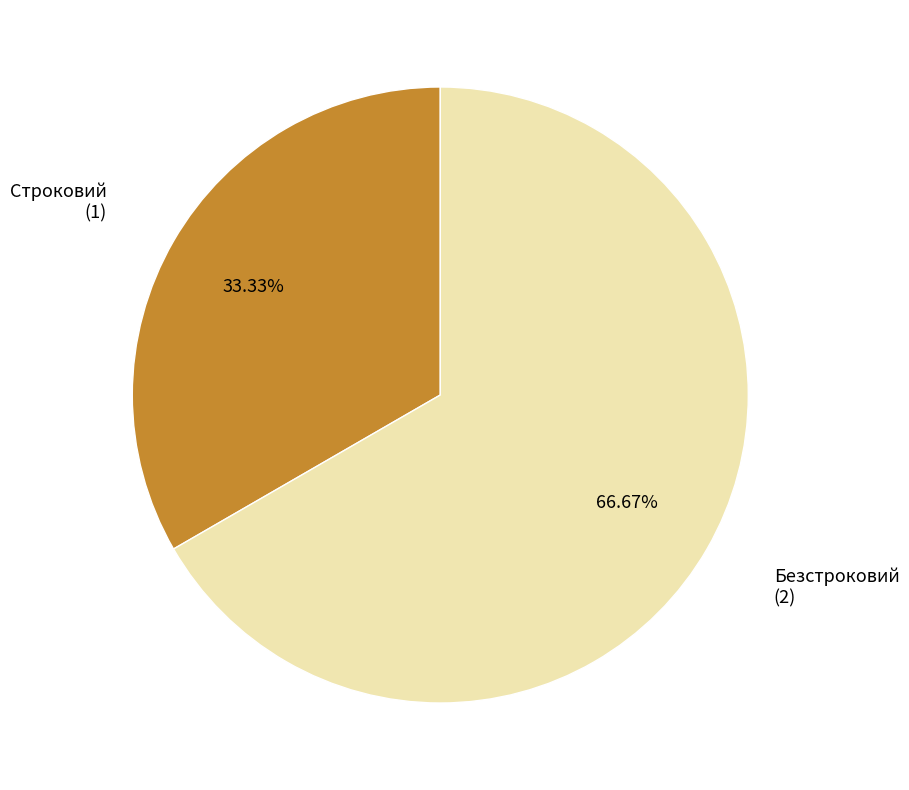

Is there any slice that represents more than half of the pie?

Yes